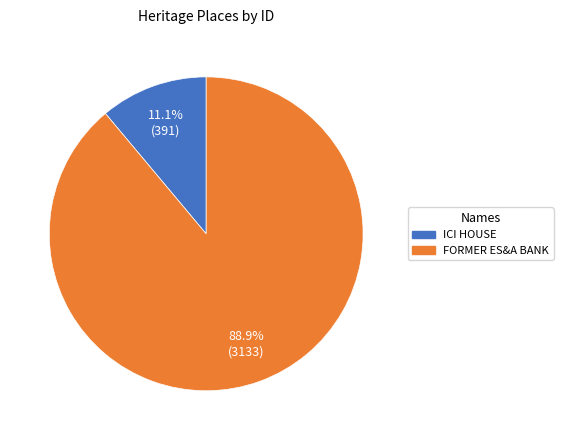

Is it true that FORMER ES&A BANK is 83% of the pie?

False